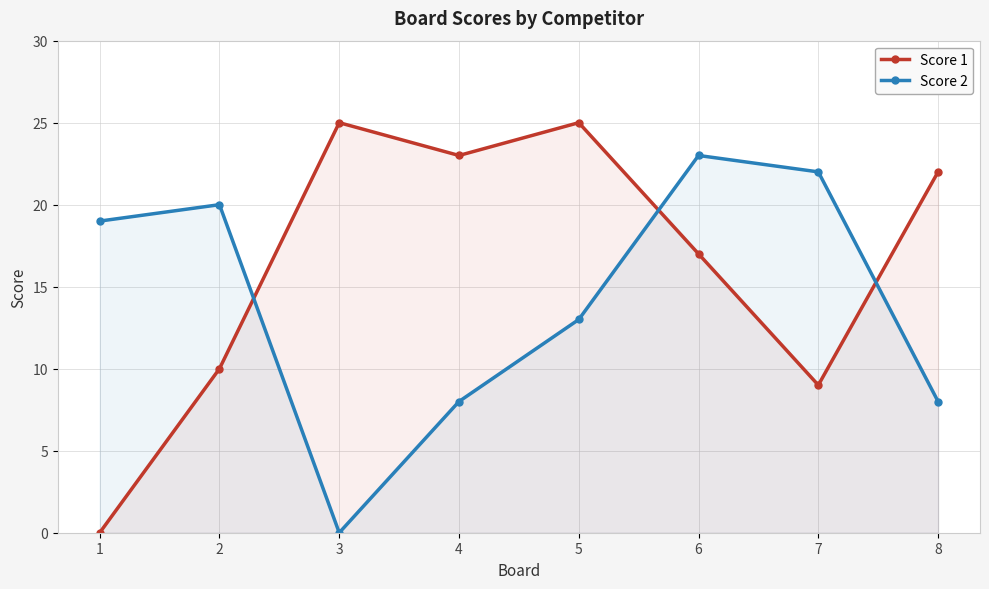

What is the sum of all Score 1 values?

131